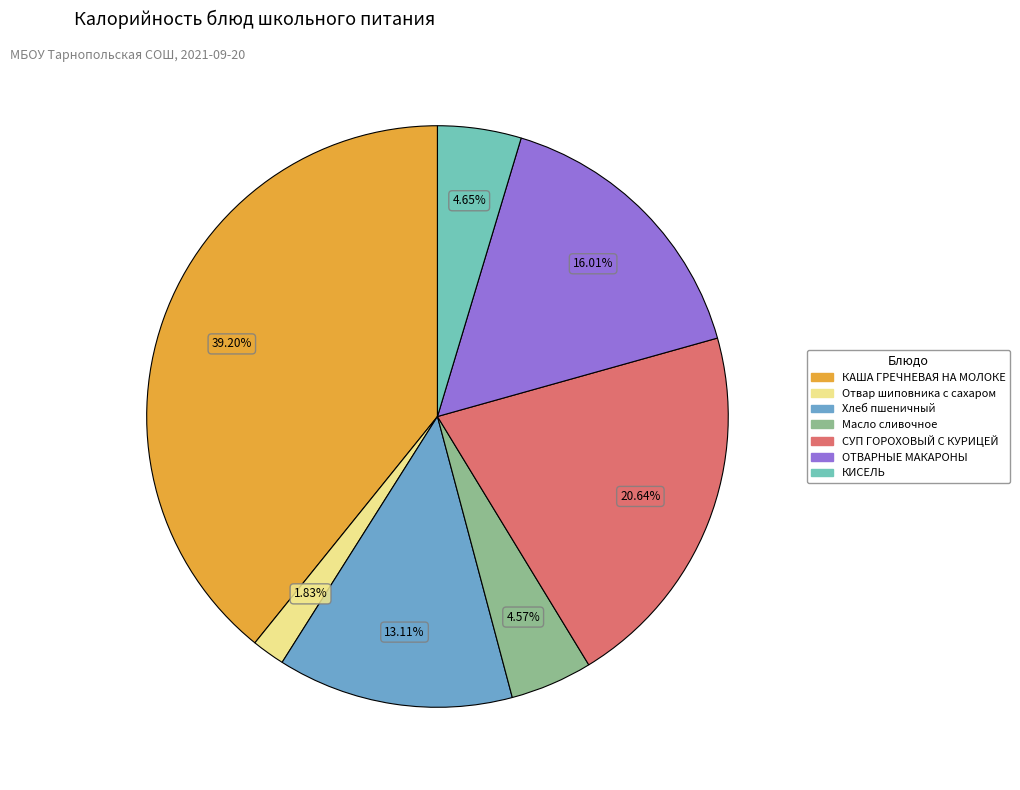

How much of the chart is everything except КИСЕЛЬ?

95.4%